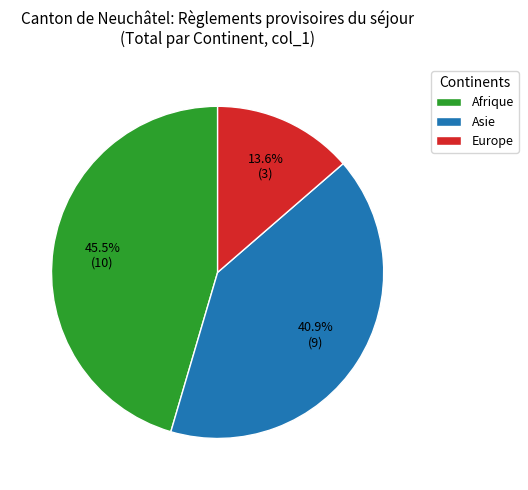

Is it true that Afrique is 37% of the pie?

False